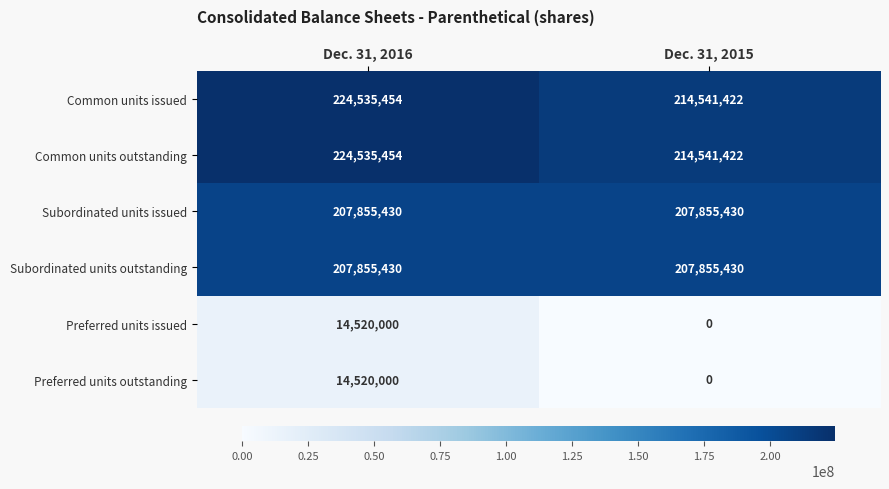

What is the spread (max minus min) of values at Dec. 31, 2015?

214541422